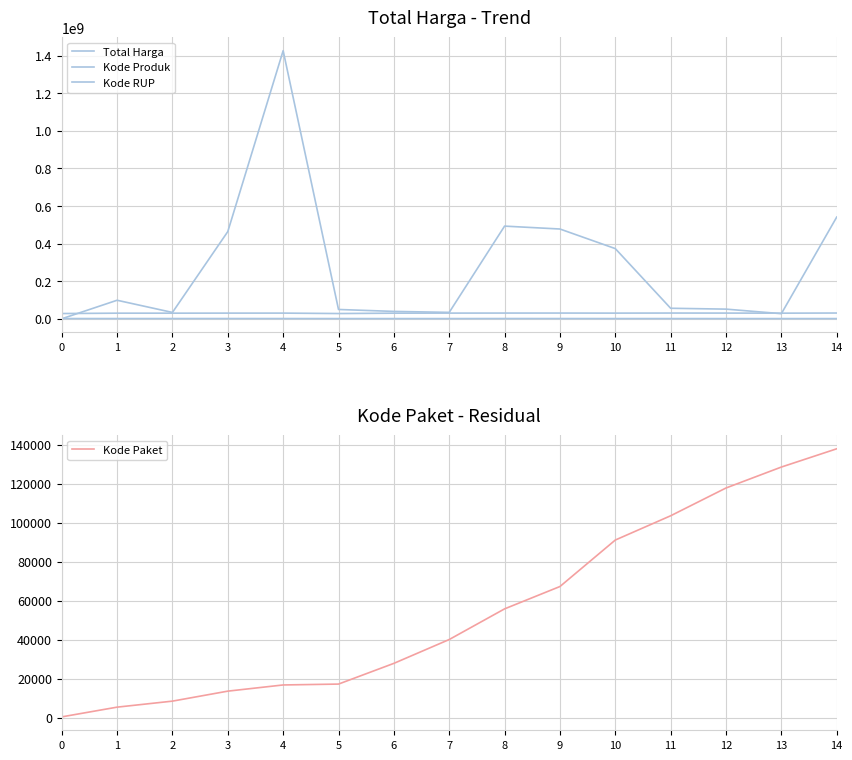

How many data points in Kode Paket are less than 40112?

7